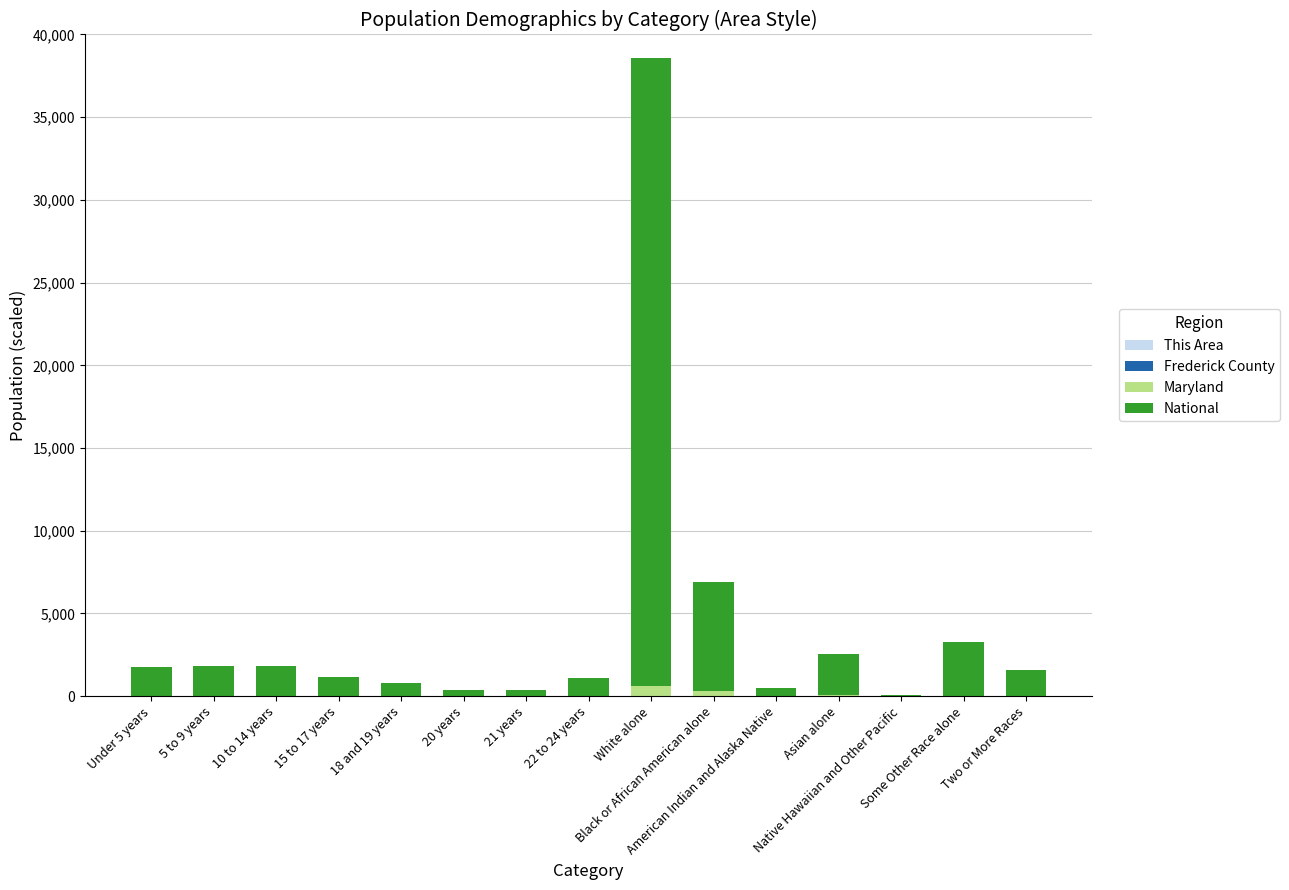

Are the bars horizontal?

No